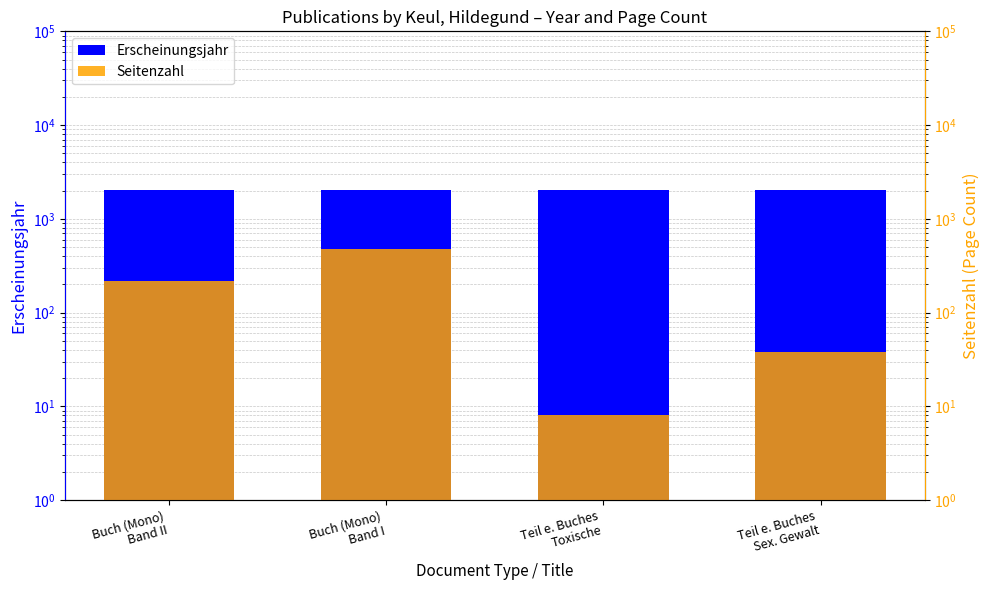

Rank the series at Buch (Mono)
Band II from lowest to highest value.

Seitenzahl, Erscheinungsjahr